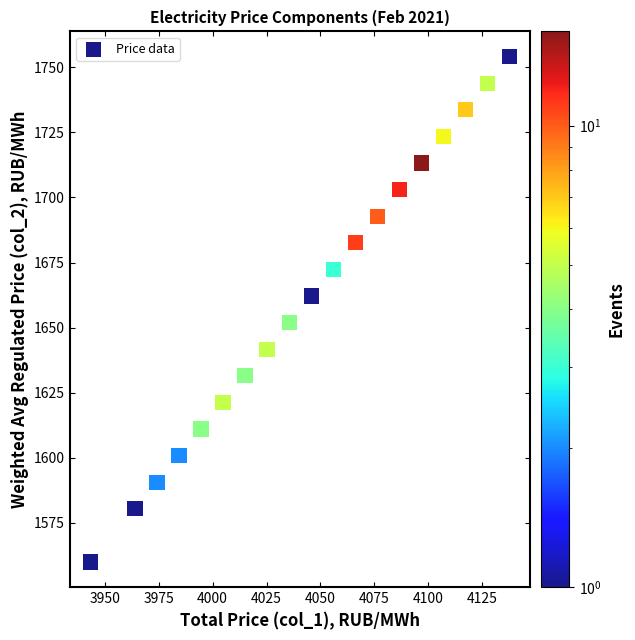

What is the range of Y values (max minus min)?

194.2